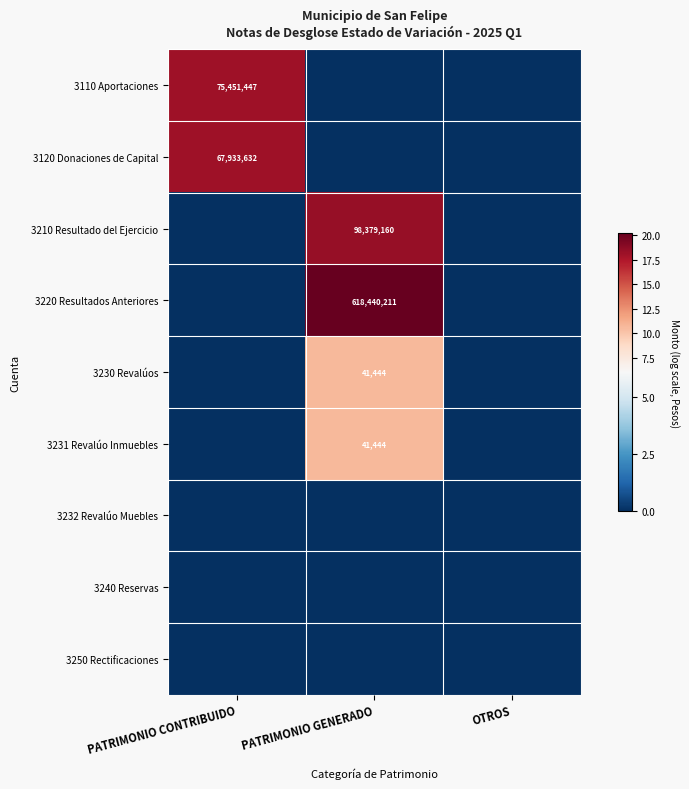

Is the value of 3220 Resultados Anteriores at PATRIMONIO GENERADO greater than the value of 3210 Resultado del Ejercicio at PATRIMONIO GENERADO?

Yes